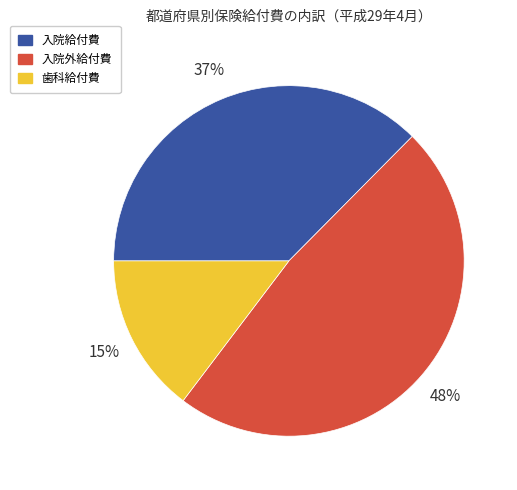

Which category has the biggest portion of the pie?

入院外給付費